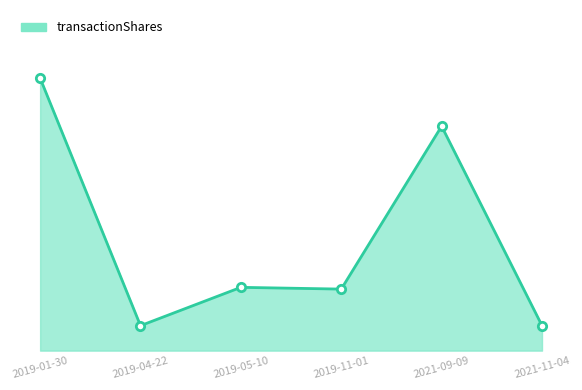

Does the chart have visible grid lines?

No